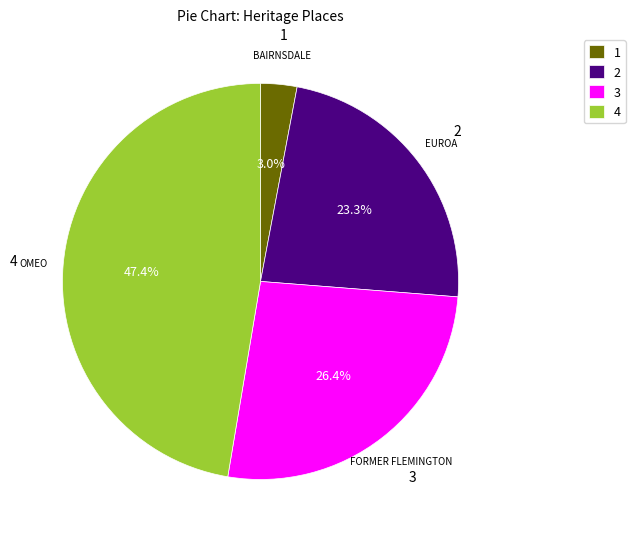

Which slice is the largest?

4